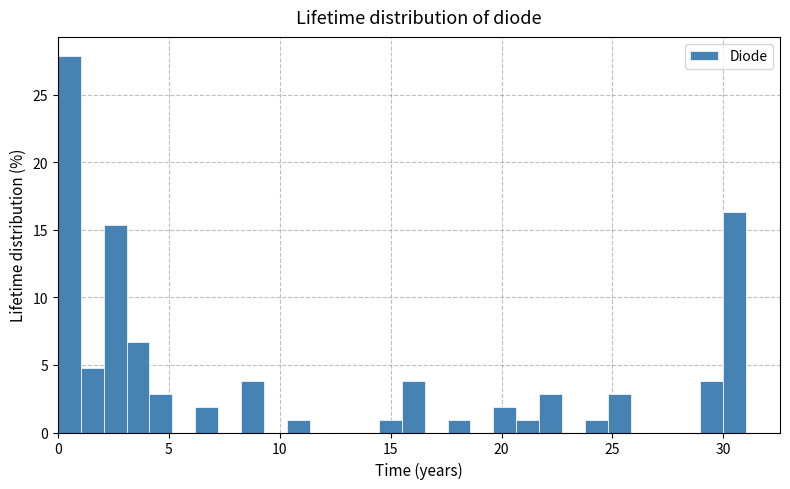

Around what value on the x-axis is the tallest bar? Give the approximate position of its centre, as read against the axis.

0.5